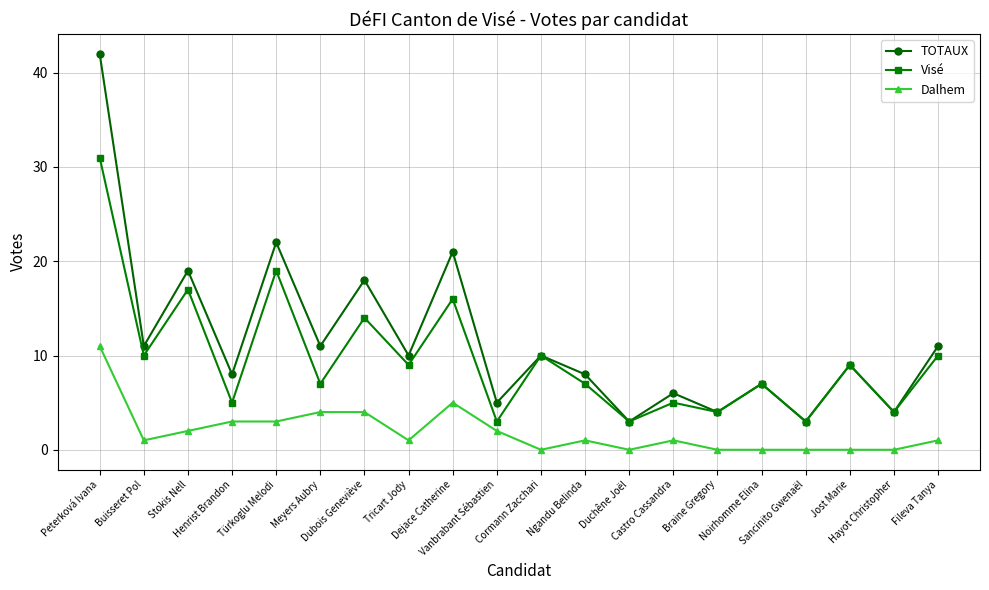

At which category is the sum across all series the highest?

Peterková Ivana